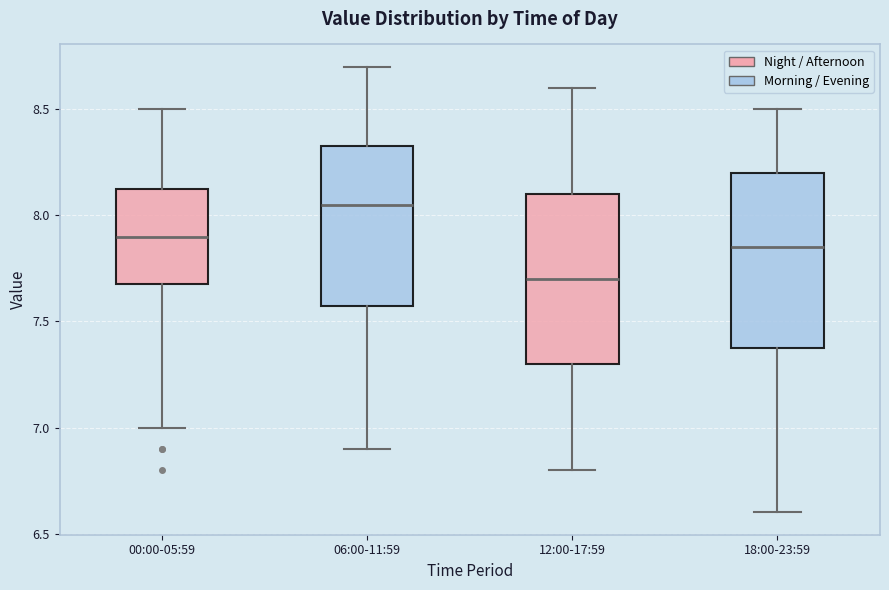

Which box's median line is the lowest?

12:00-17:59